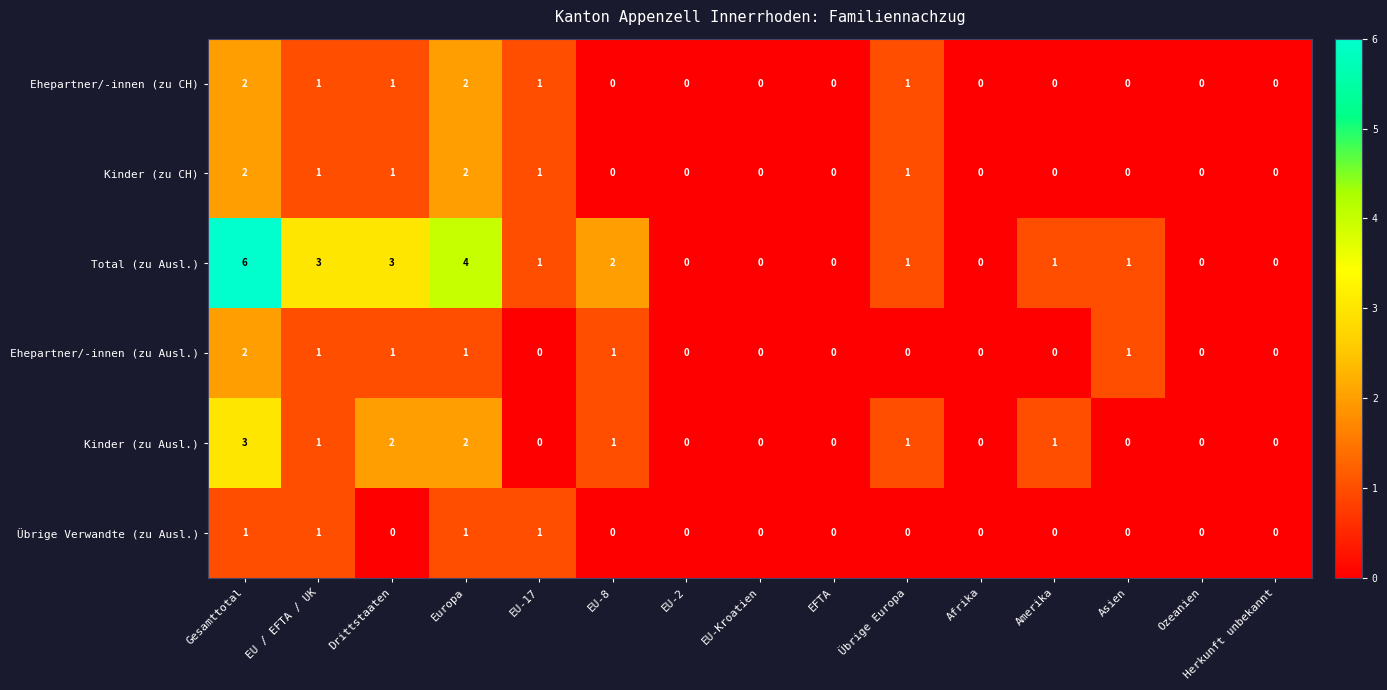

True or false: Kinder (zu Ausl.) has a value of 2 at Europa.

True